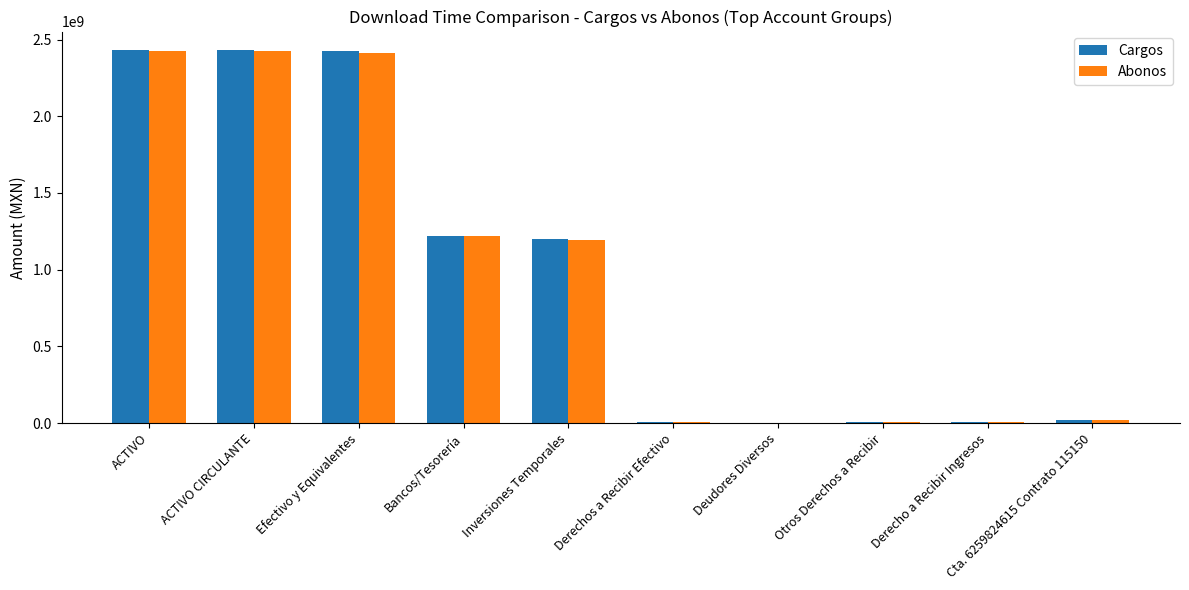

What is the total value across all series at Derechos a Recibir Efectivo?

15854017.9